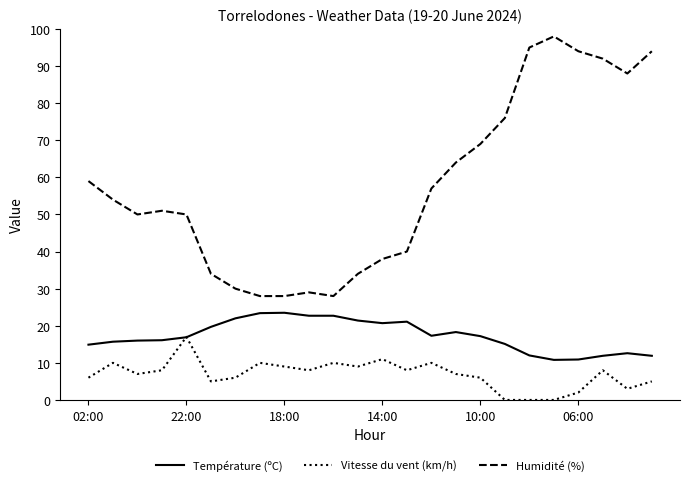

True or false: Humidité (%) and Vitesse du vent (km/h) intersect in this chart.

False